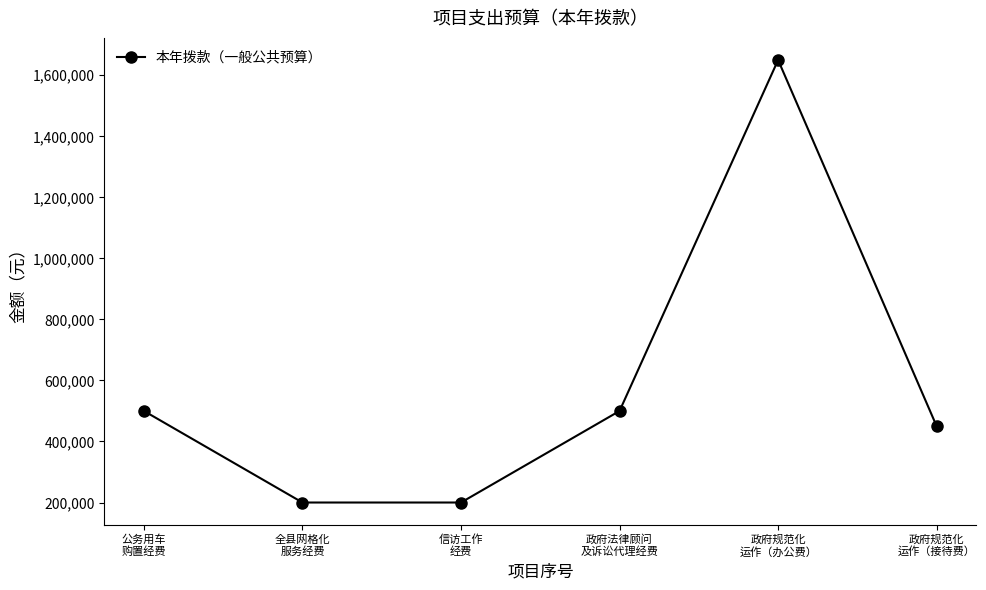

What is the average value?

583333